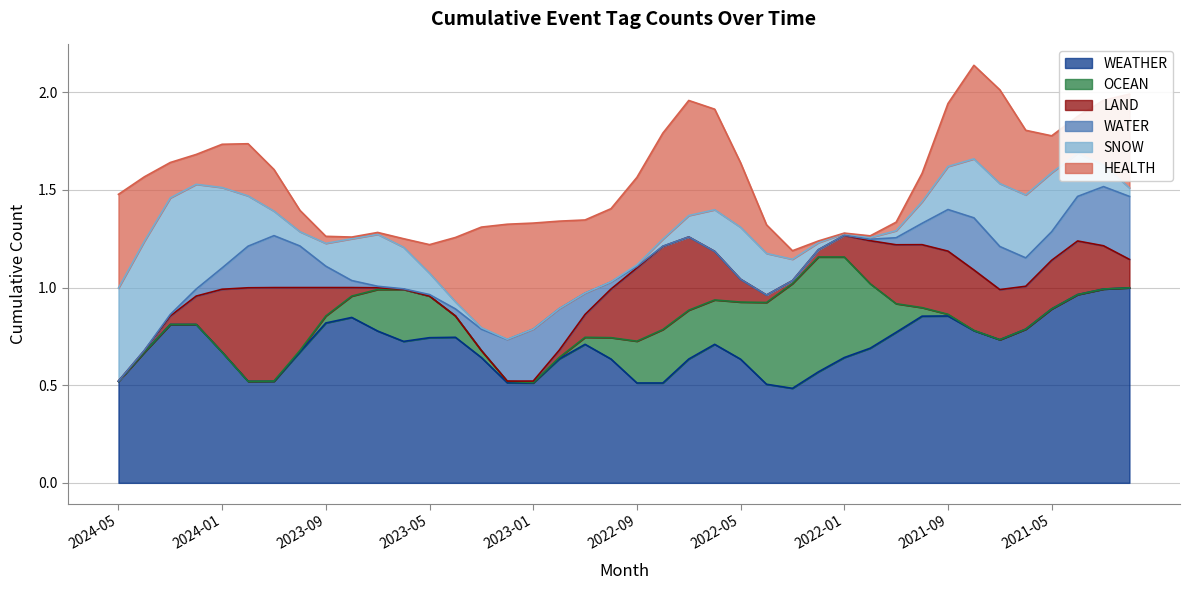

True or false: HEALTH has a value of 1 at 2021-12.

False